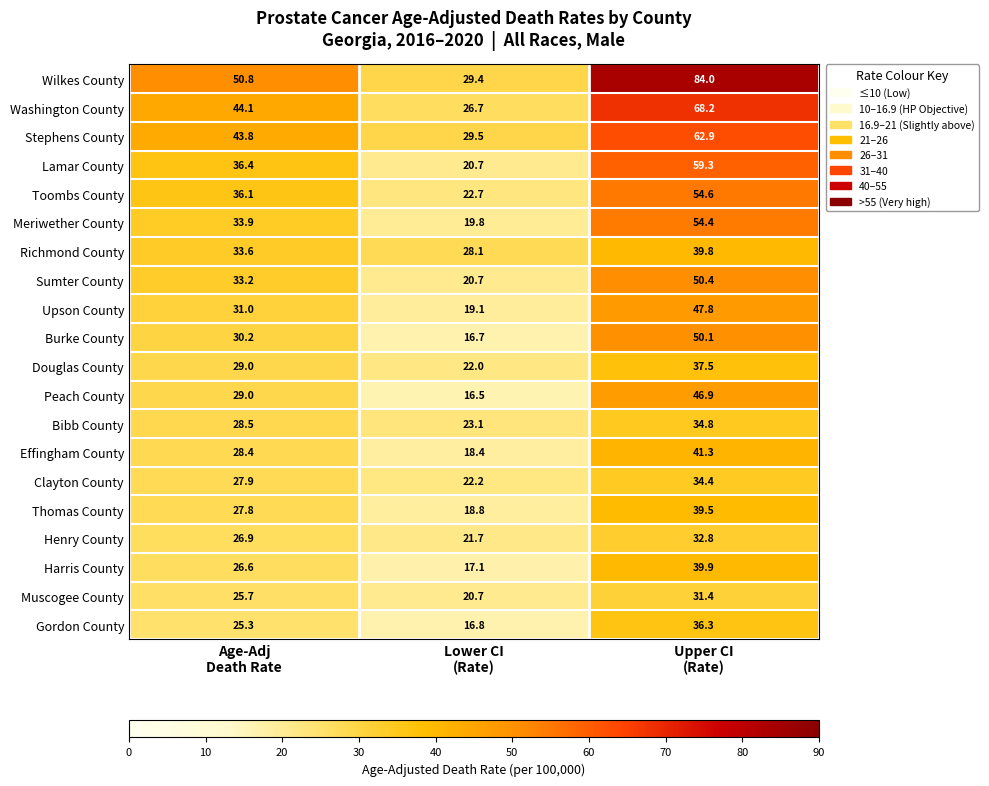

What is the average value of the Bibb County series?

28.8